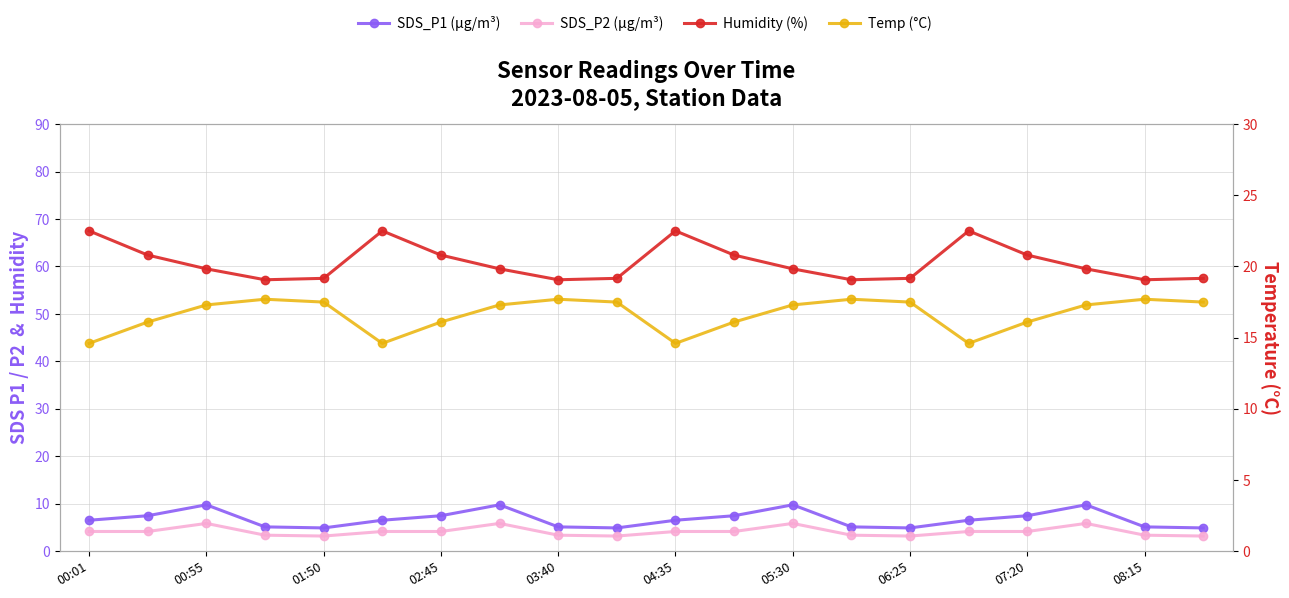

At which category does the chart reach its peak across all series?

00:01